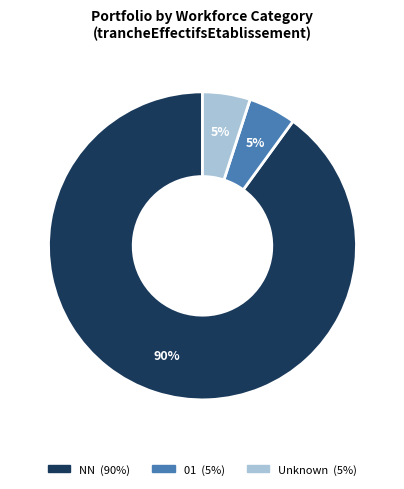

Is there any slice that represents more than half of the pie?

Yes